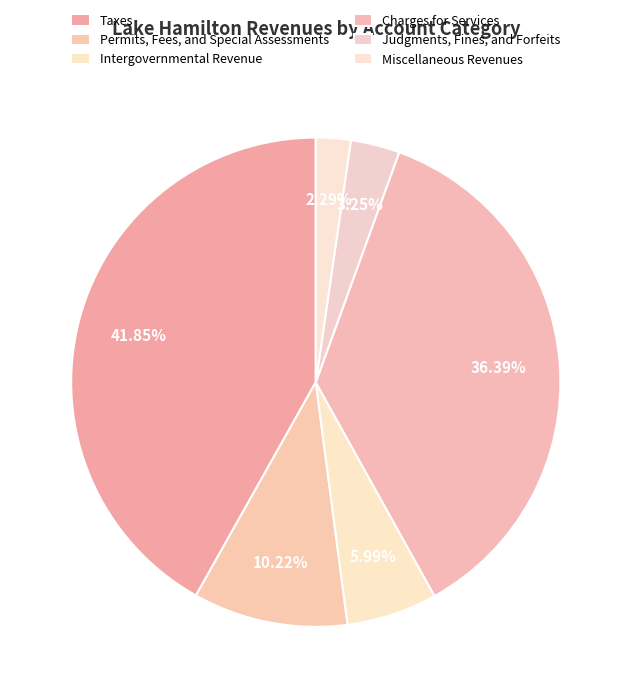

Does Intergovernmental Revenue account for over 50% of the chart?

No